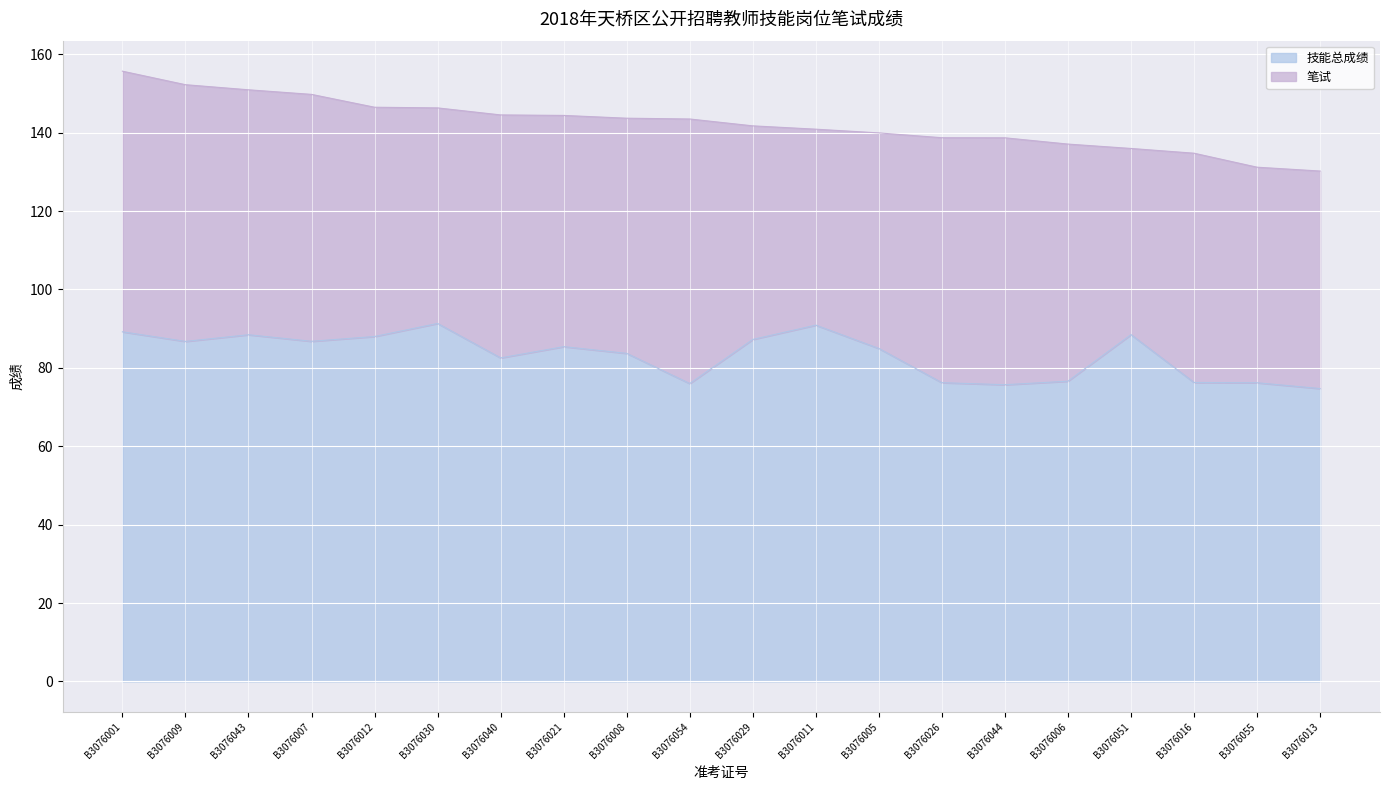

How many points are higher than both their immediate neighbors (excluding endpoints)?

5